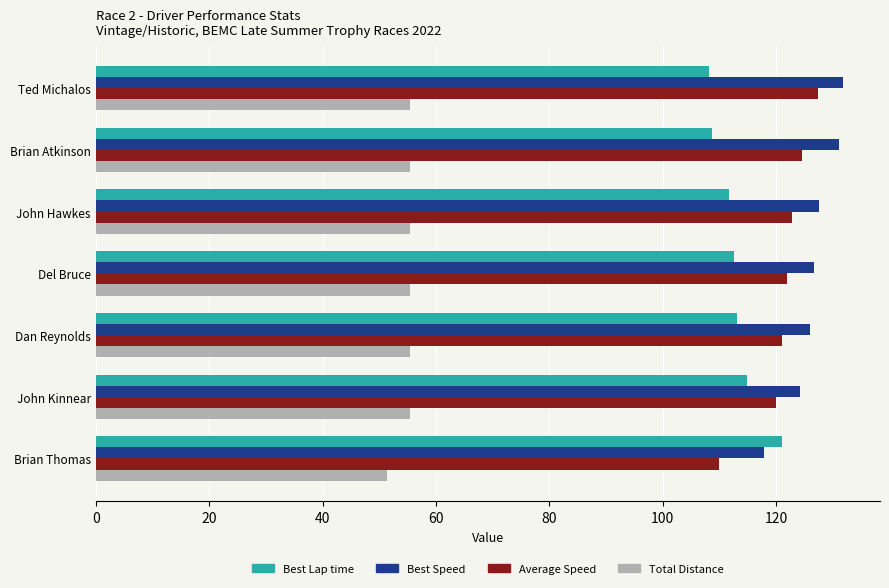

What is the highest value of the Best Speed series?

131.7